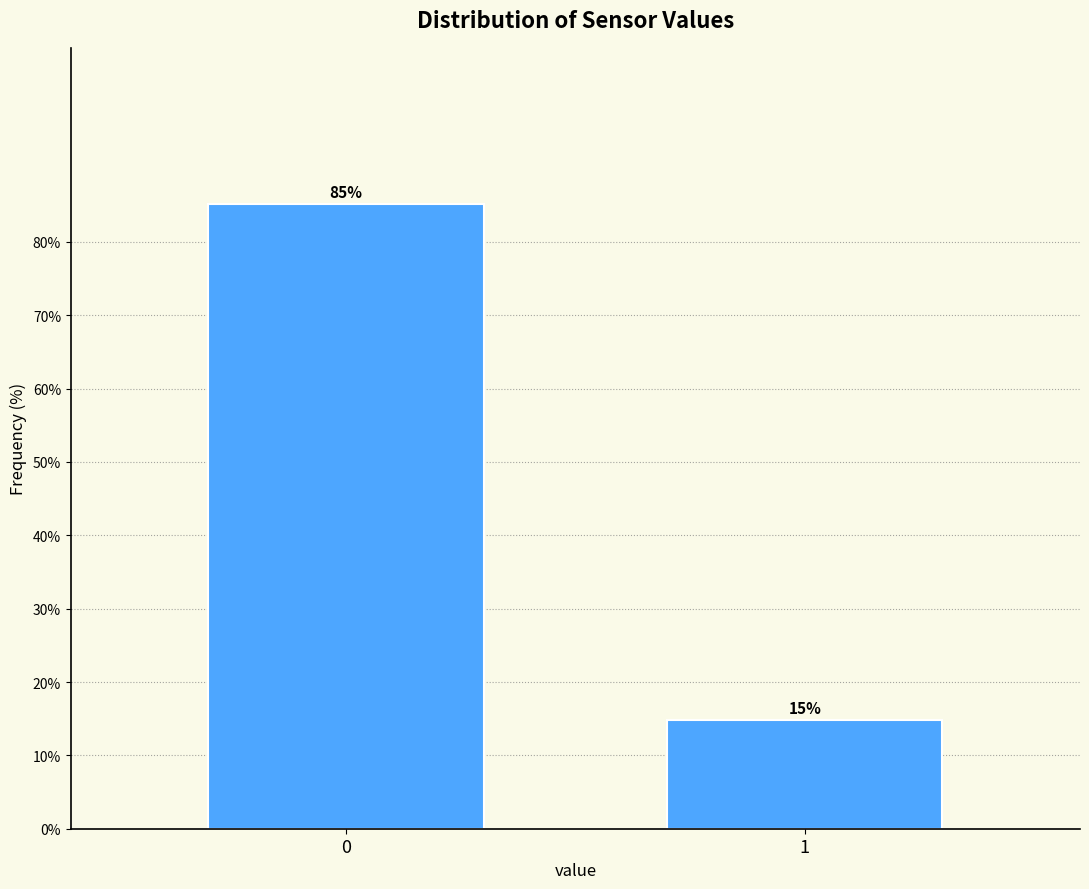

The chart shows a value of 20.3 at 1. True or false?

False